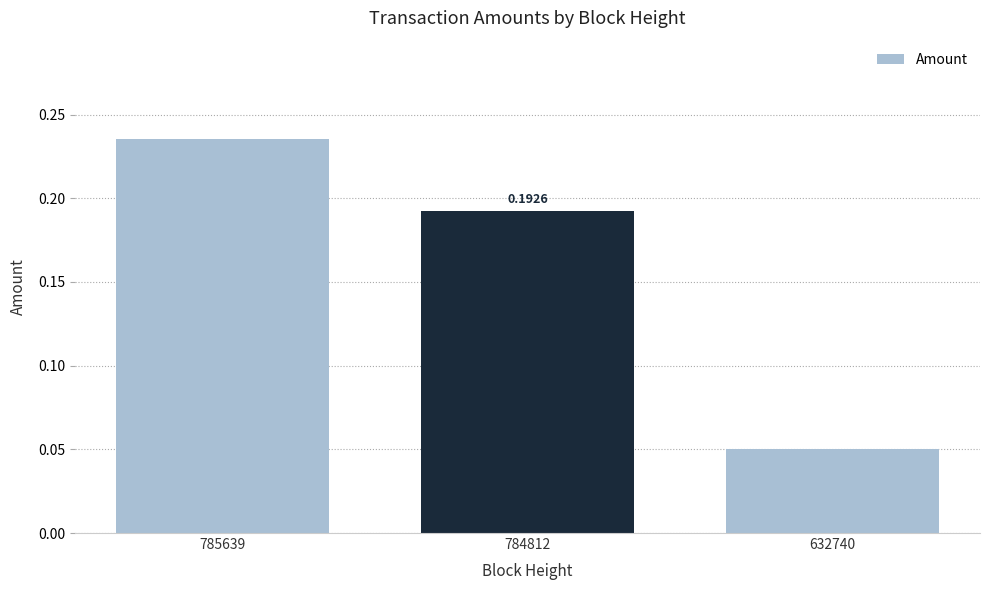

Does the chart contain any negative values?

No